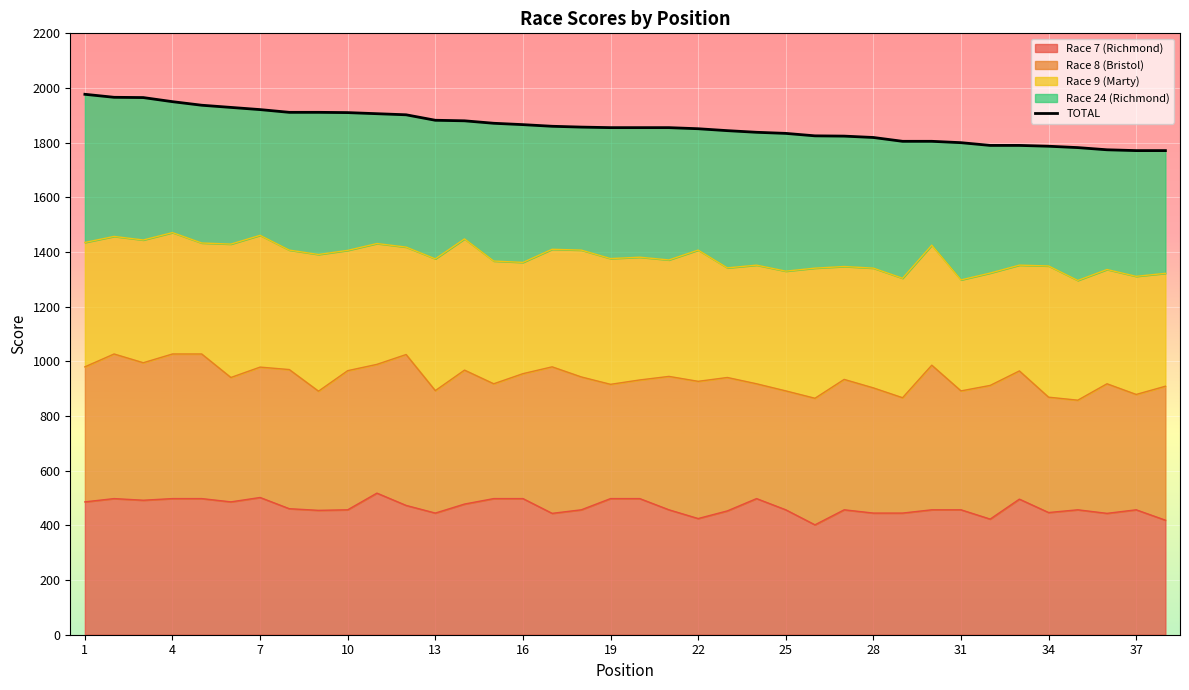

Where is the data nearest to the value 1874?

14